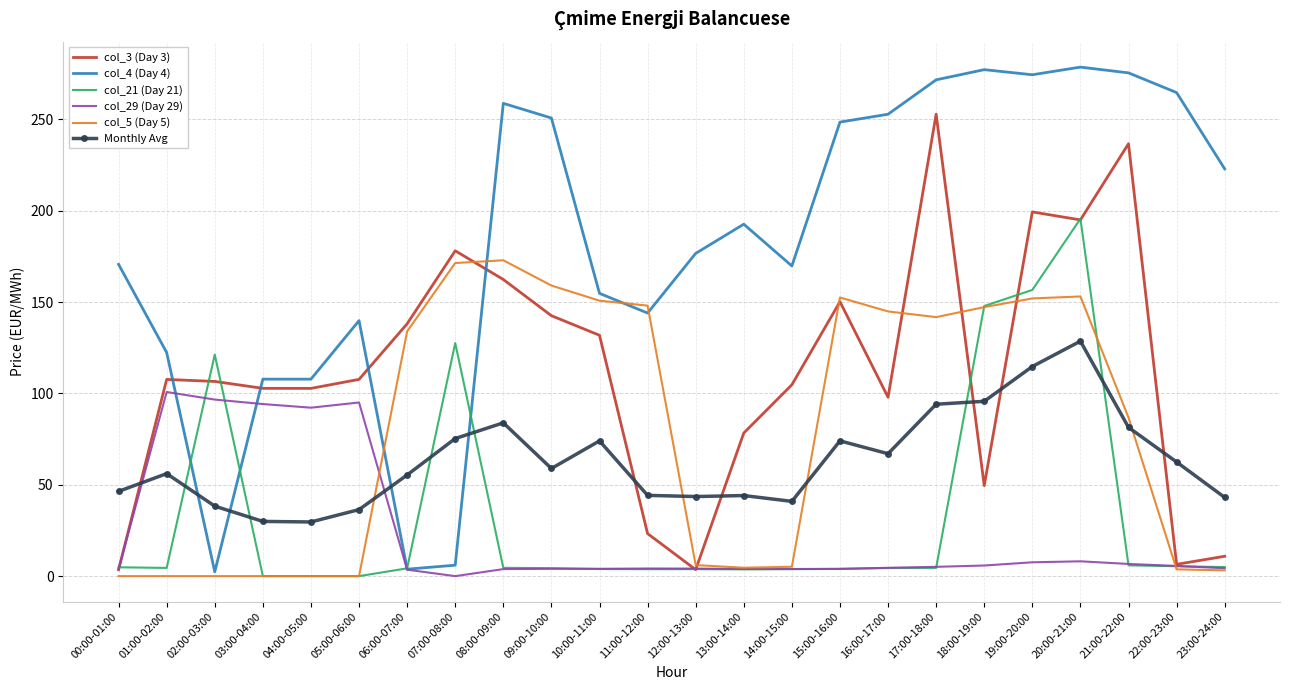

What is the maximum value for col_4 (Day 4)?

278.6